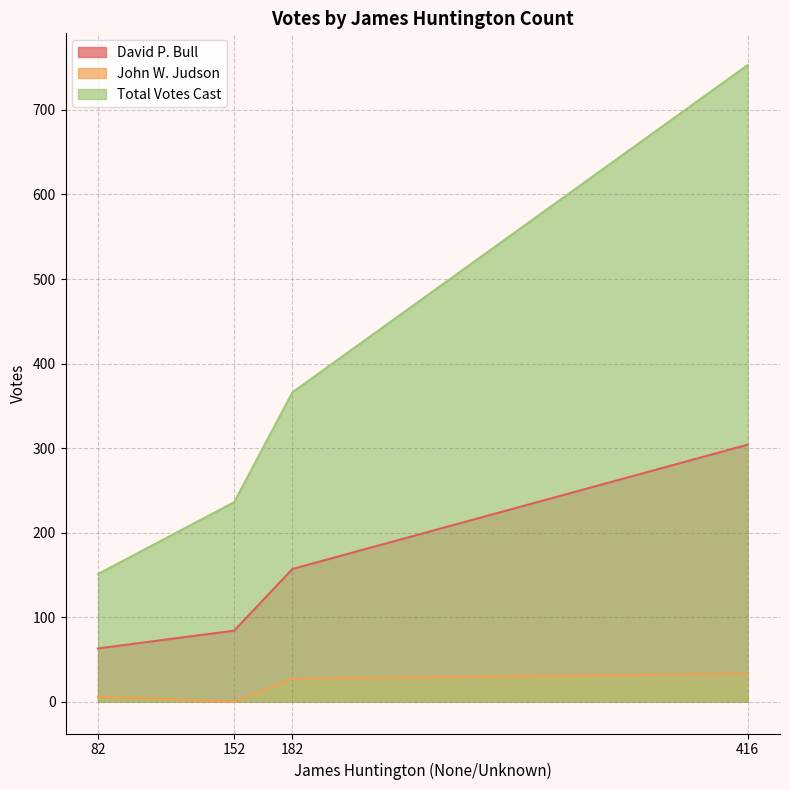

What are all the series names shown in the legend?

David P. Bull, John W. Judson, Total Votes Cast